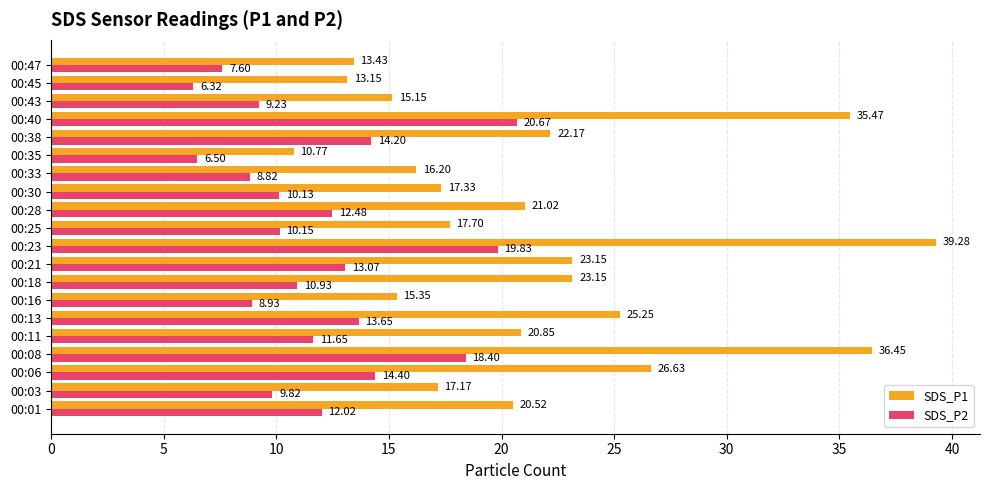

Which series has the widest spread of values?

SDS_P1